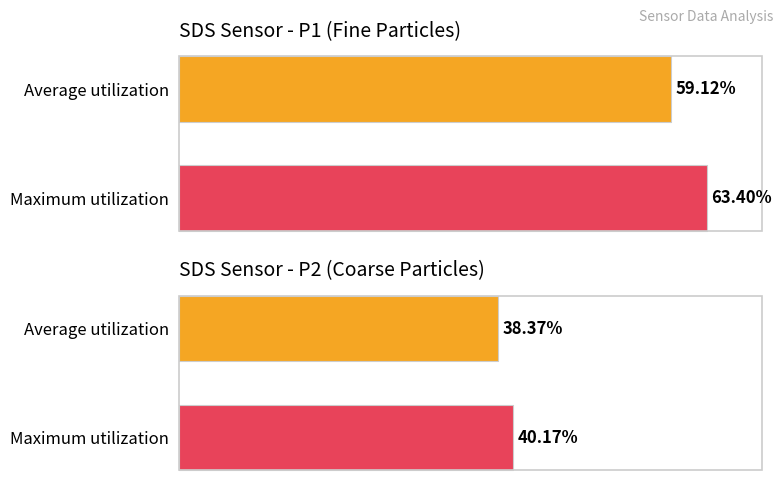

List the labels in order of SDS_P1 value, largest first.

Maximum utilization, Average utilization